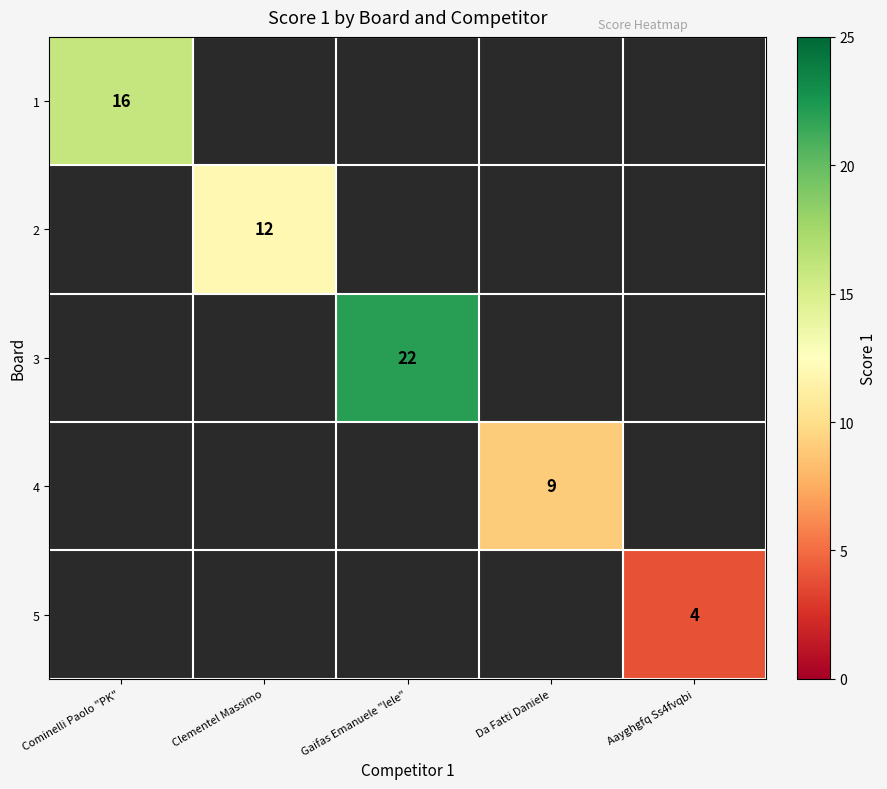

True or false: 2 has a value of 12 at Clementel Massimo.

True